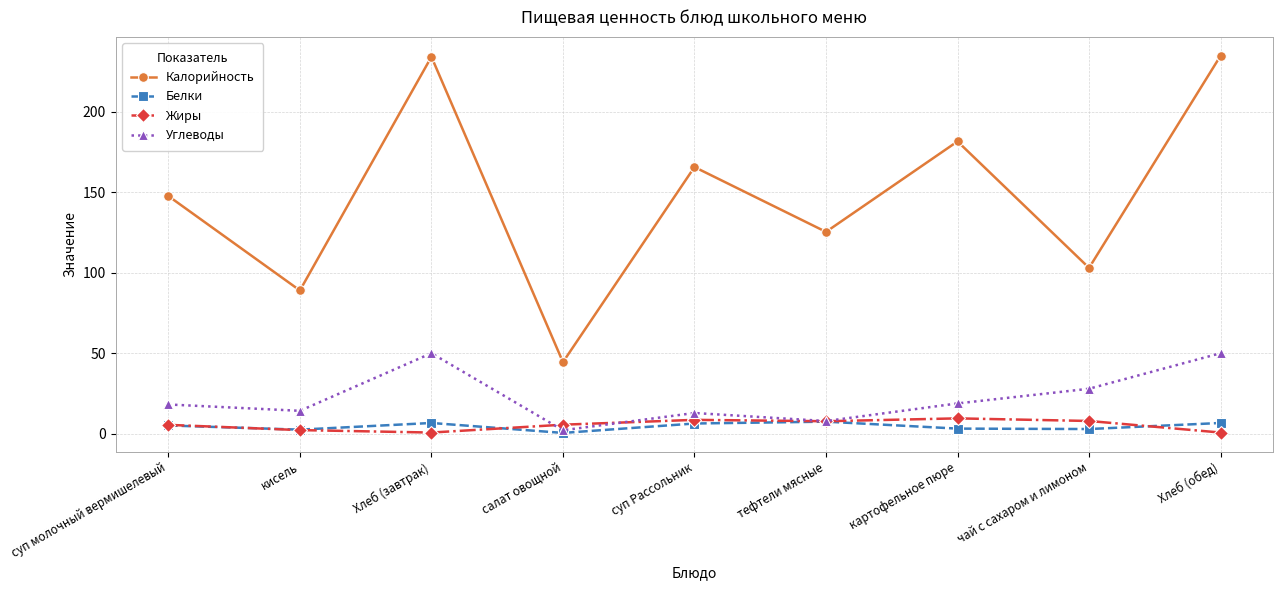

At which category does Калорийность reach its first local peak?

Хлеб (завтрак)